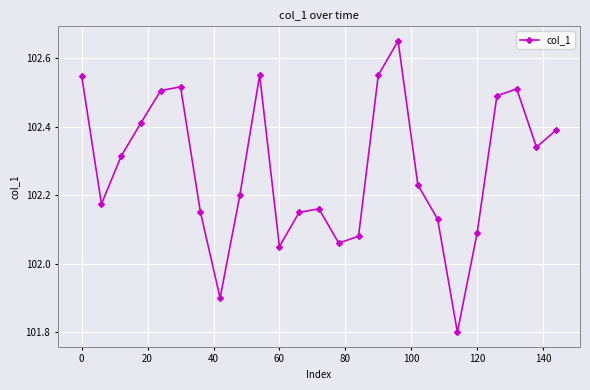

Does the chart display data point markers on the line(s)?

Yes